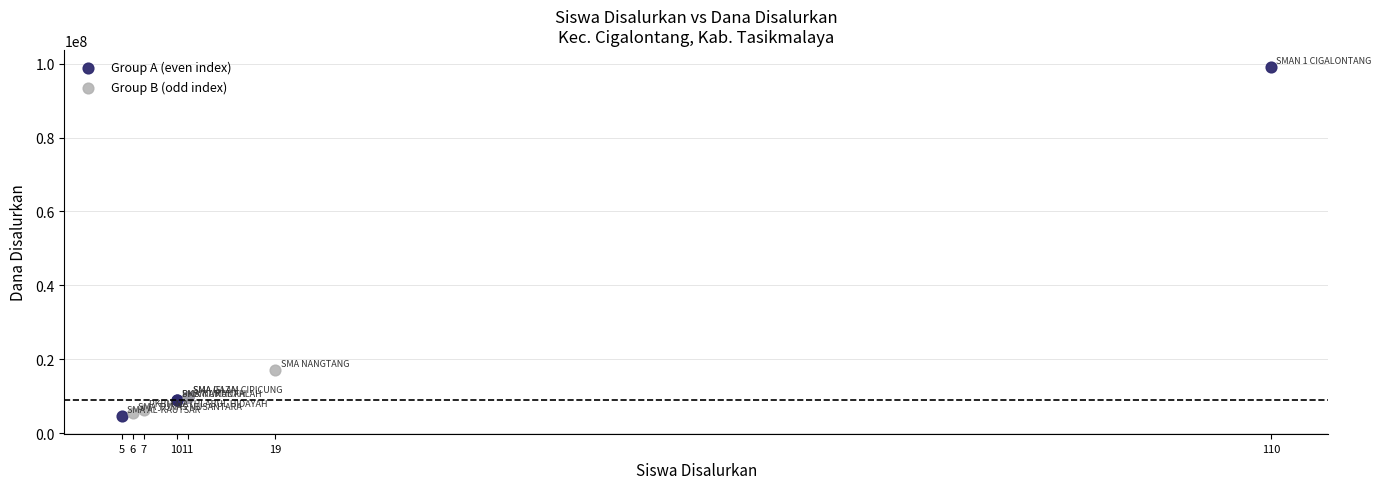

Which series has the largest Y range (max minus min)?

Group A (even index)